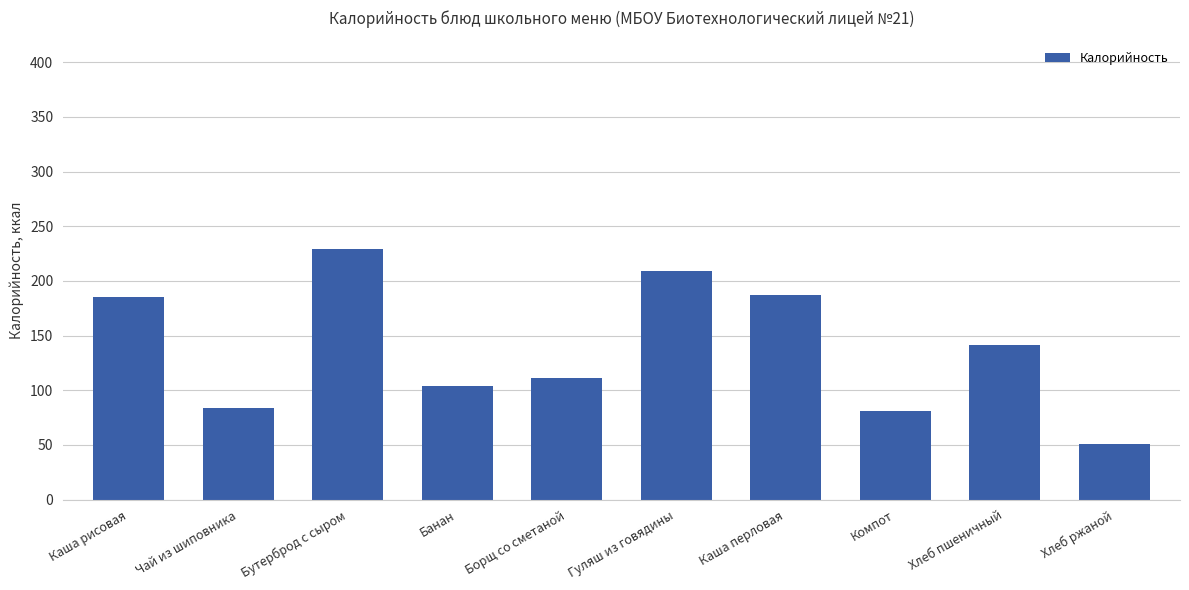

What is the greatest value displayed?

229